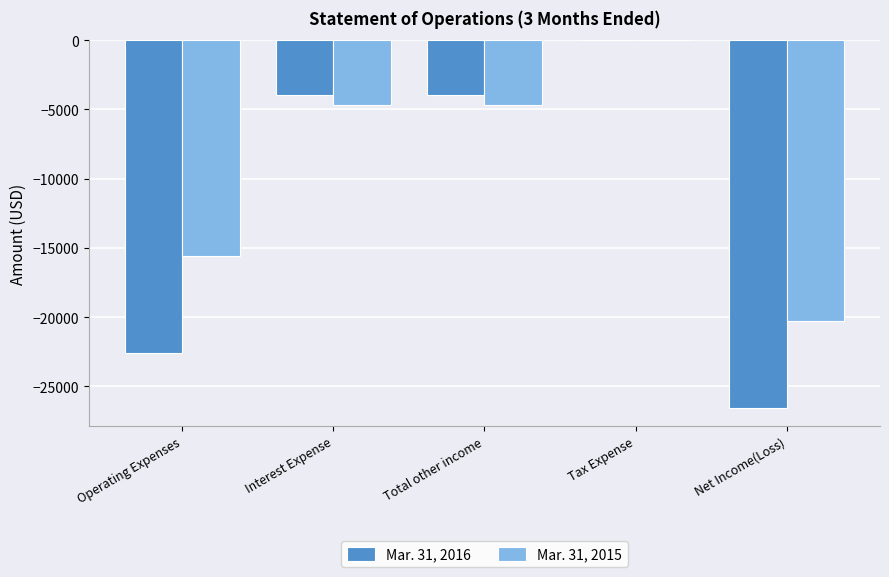

How many groups of bars are there?

5